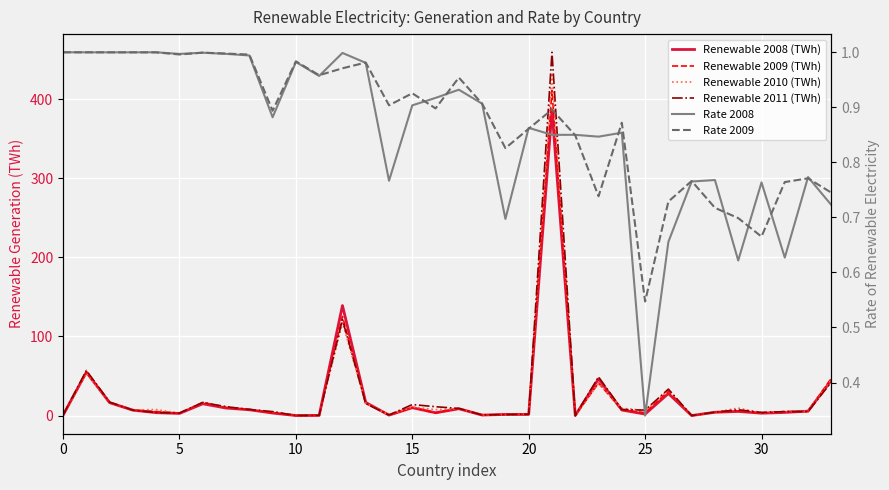

What is the label of the 30th point from the left?

29